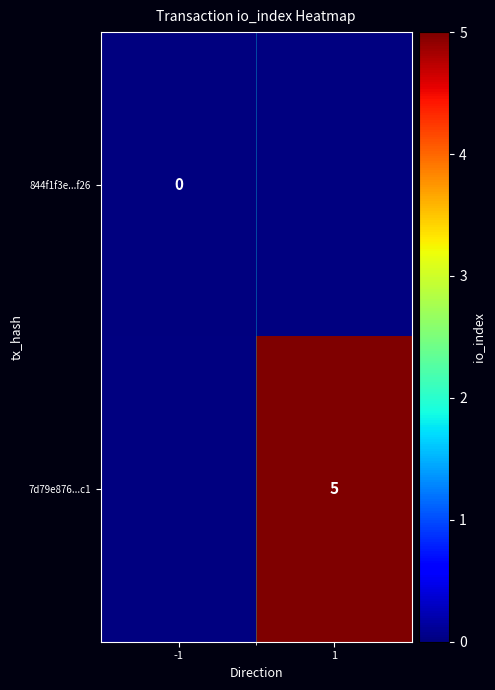

Which category has the lowest value across all series?

1